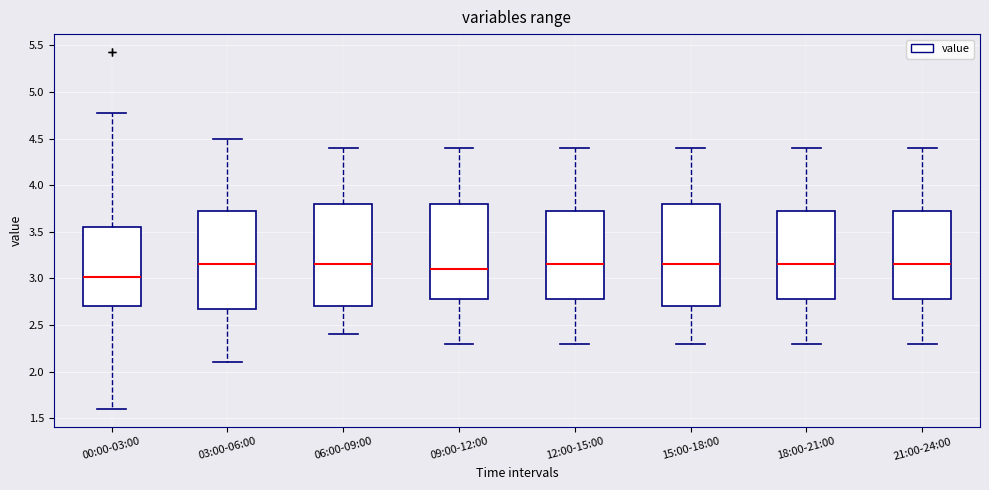

Reading left to right, read every box against the y-axis: the position of its median line, the range the box covers, and the ends of its whiskers. The values are not printed on the chart, so give them approximately, as read against the axis.

00:00-03:00: median 3.00, box 2.70 to 3.55, whiskers 1.60 to 4.75
03:00-06:00: median 3.15, box 2.70 to 3.75, whiskers 2.10 to 4.50
06:00-09:00: median 3.15, box 2.70 to 3.80, whiskers 2.40 to 4.40
09:00-12:00: median 3.10, box 2.80 to 3.80, whiskers 2.30 to 4.40
12:00-15:00: median 3.15, box 2.80 to 3.75, whiskers 2.30 to 4.40
15:00-18:00: median 3.15, box 2.70 to 3.80, whiskers 2.30 to 4.40
18:00-21:00: median 3.15, box 2.80 to 3.75, whiskers 2.30 to 4.40
21:00-24:00: median 3.15, box 2.80 to 3.75, whiskers 2.30 to 4.40